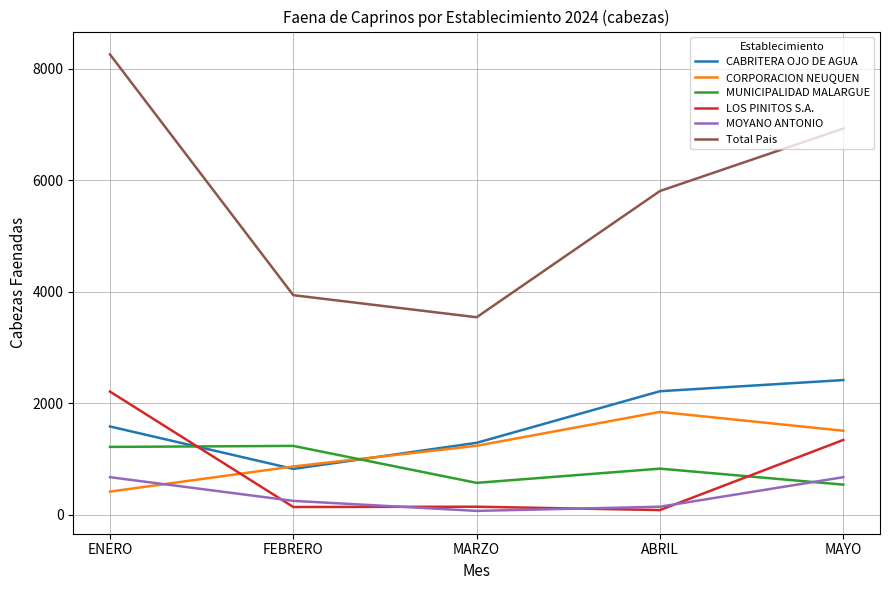

What is the lowest value of the MUNICIPALIDAD MALARGUE series?

536